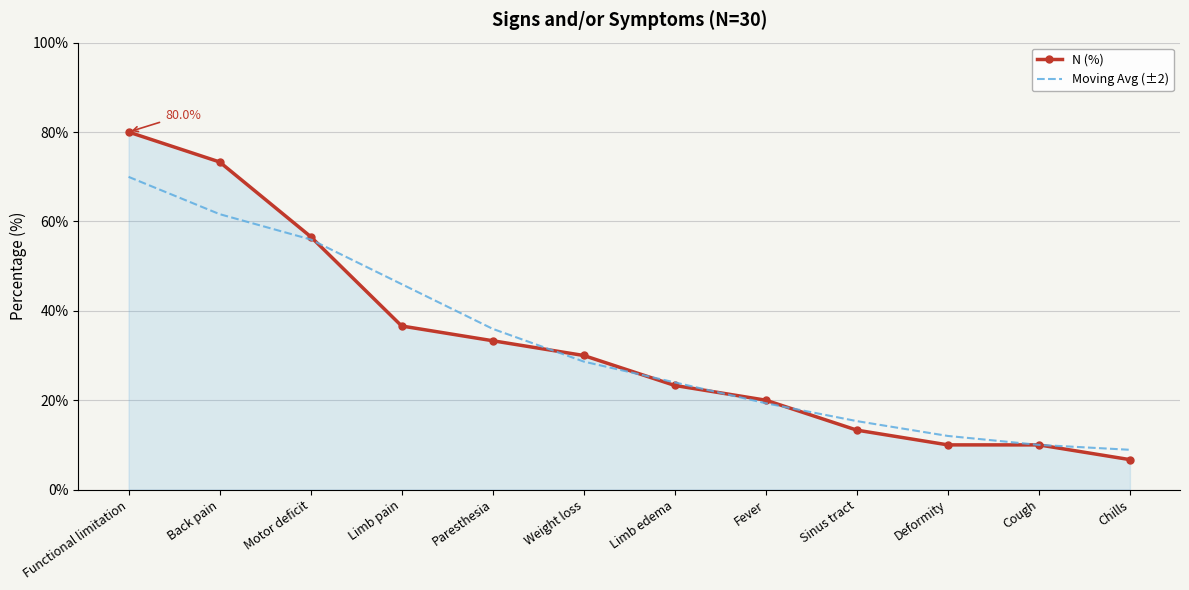

Reading left to right, what are all the values shown in this chart?

N (%): 80.0	73.3	56.6	36.6	33.3	30.0	23.3	20.0	13.3	10.0	10.0	6.7
Moving Avg (±2): 70.0	61.6	56.0	46.0	36.0	28.6	24.0	19.3	15.3	12.0	10.0	8.9